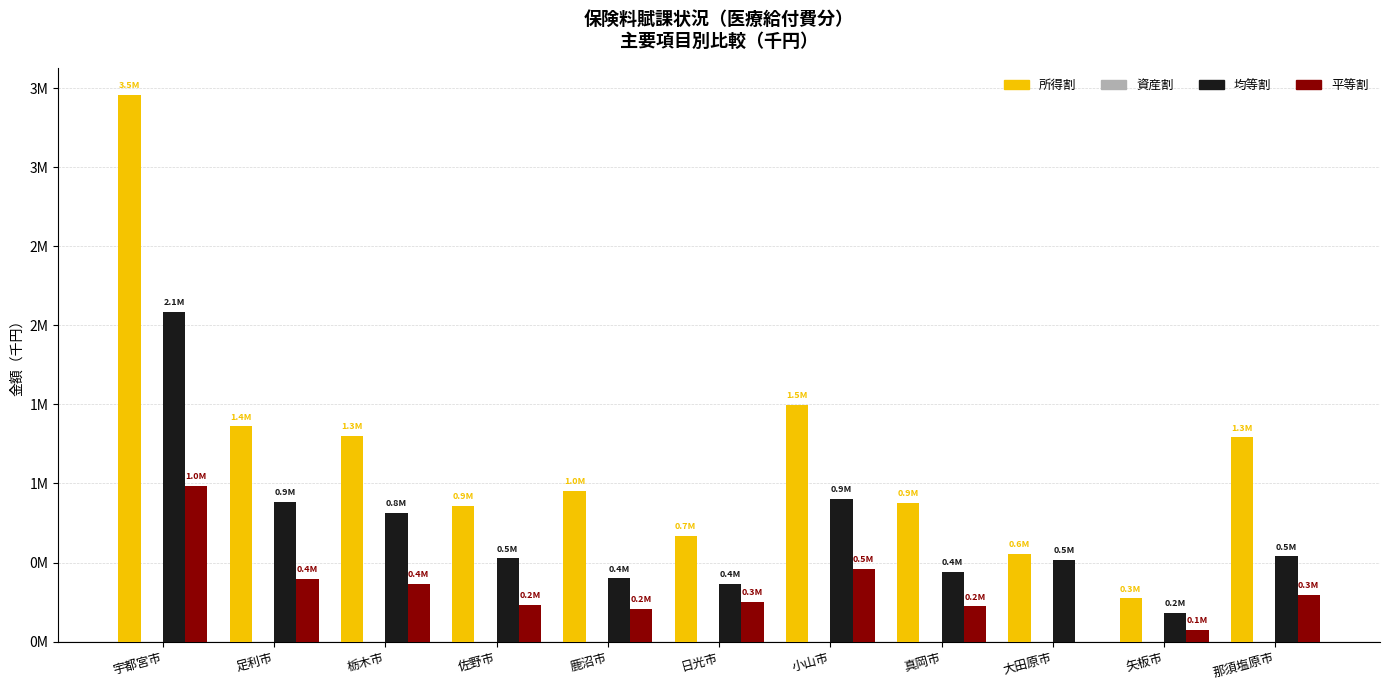

Rank the series by their maximum value, from highest to lowest.

所得割, 均等割, 平等割, 資産割